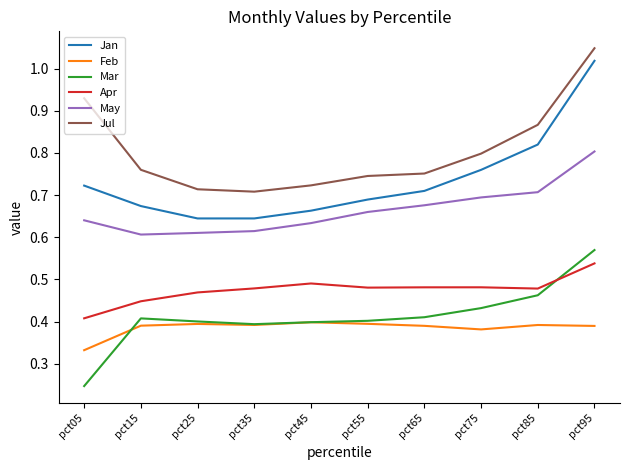

Which series has the widest spread of values?

Jan